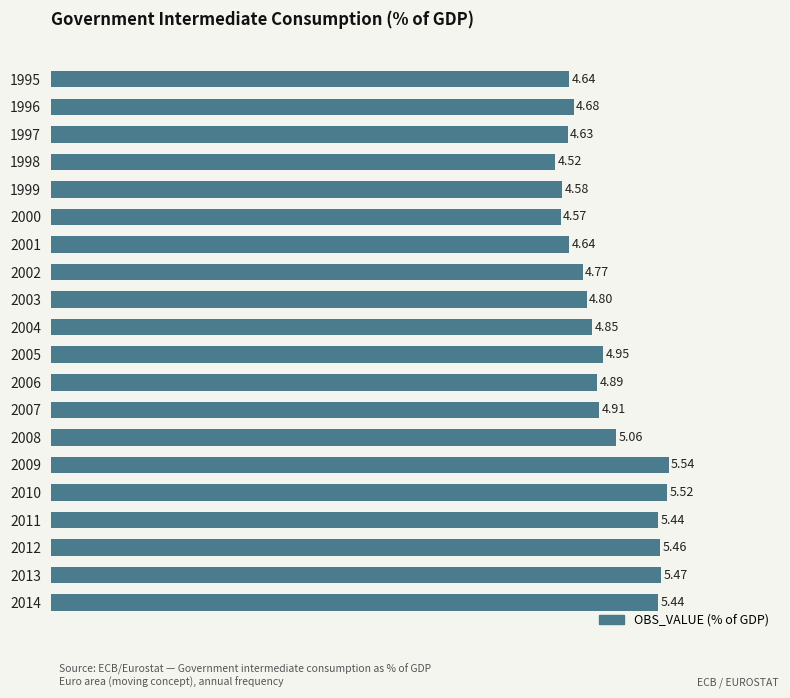

What is the change in value from 1995 to 2002?

+0.1